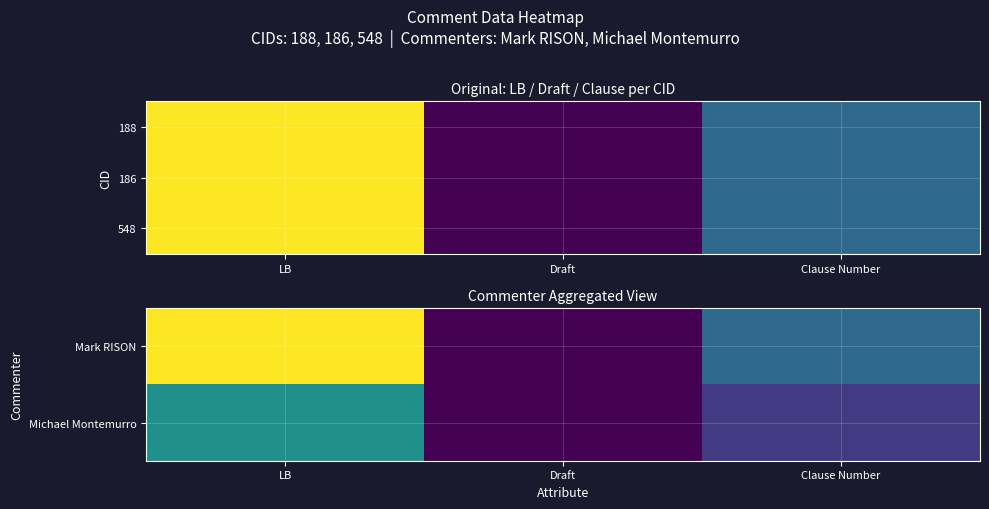

Count the number of data series in this chart.

3